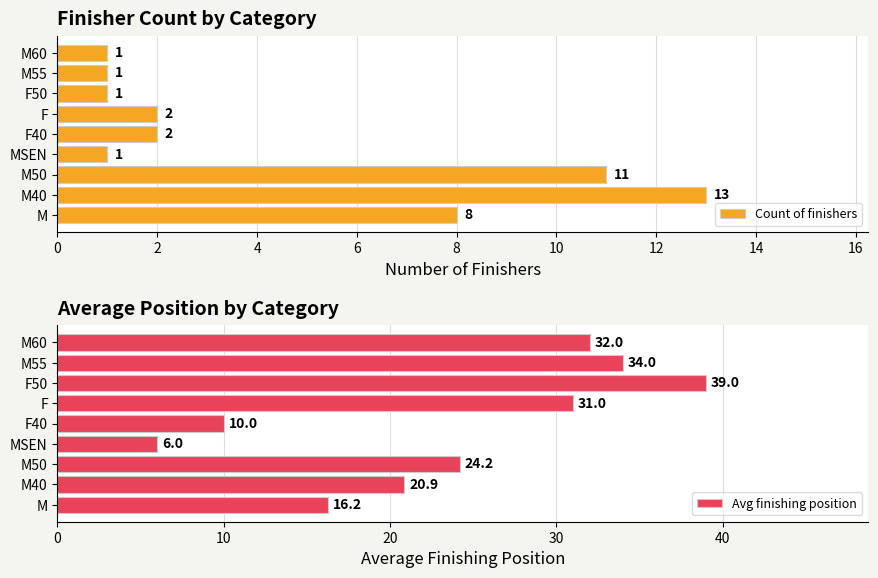

How many values in the Avg finishing position series exceed 24?

5